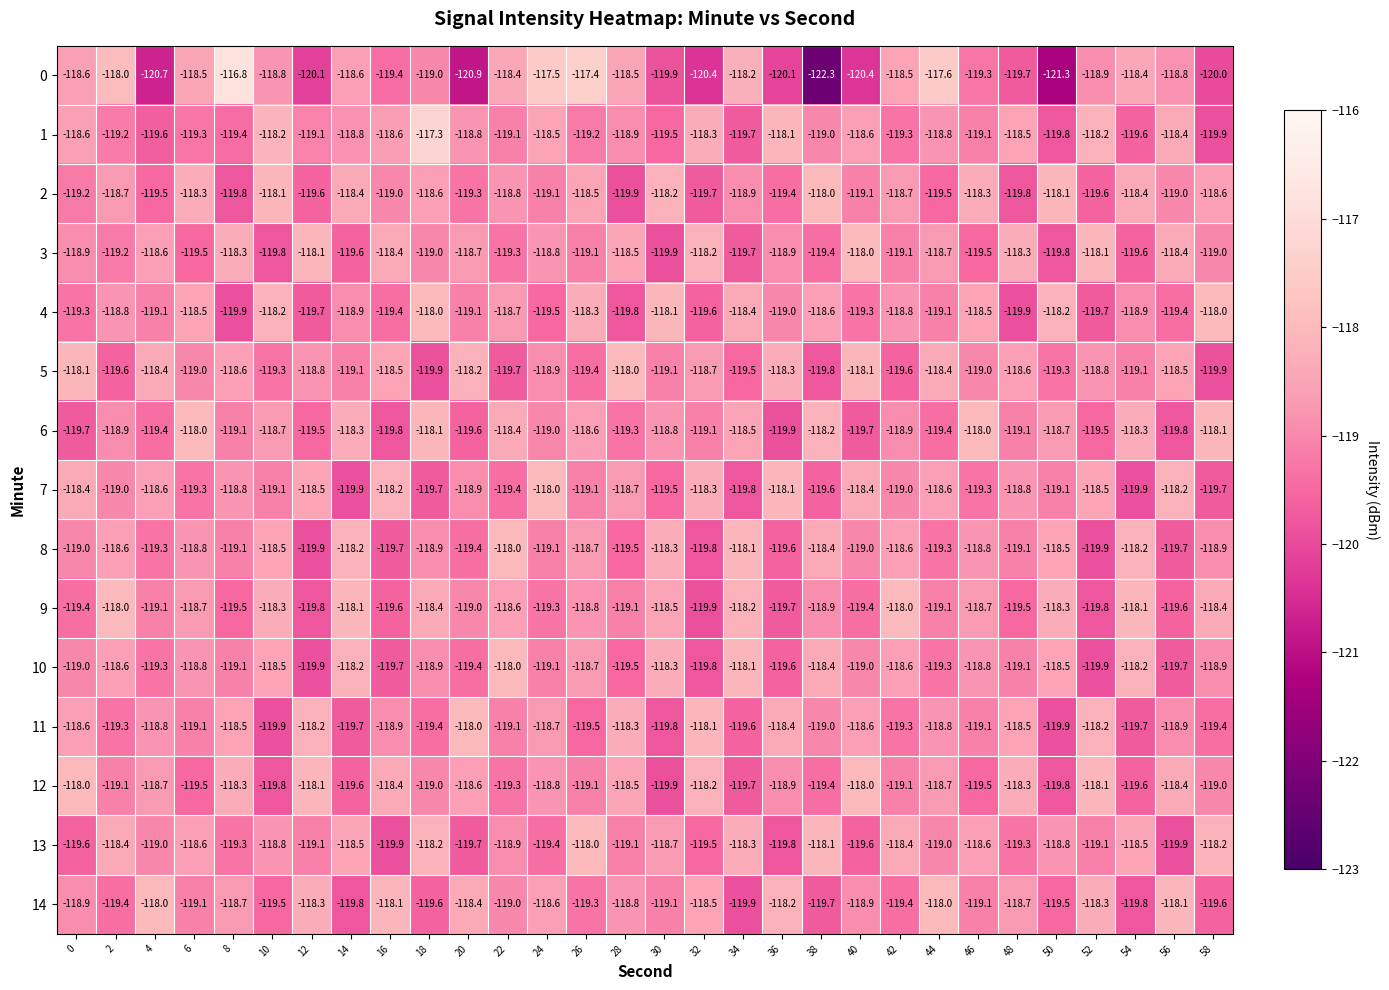

The 11 series shows -171.7 at 24. True or false?

False